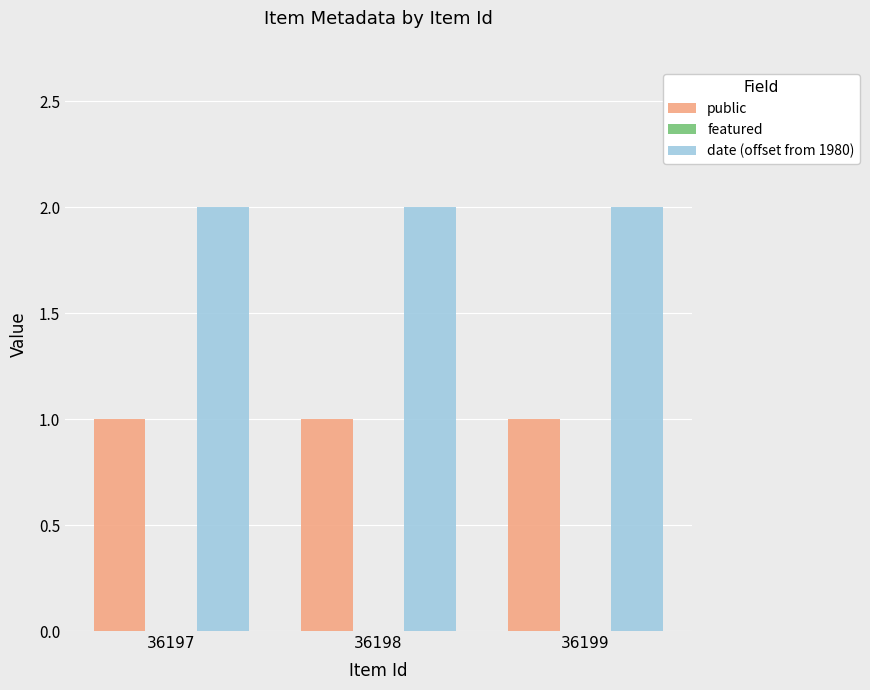

What is the total value across all series at 36198?

3